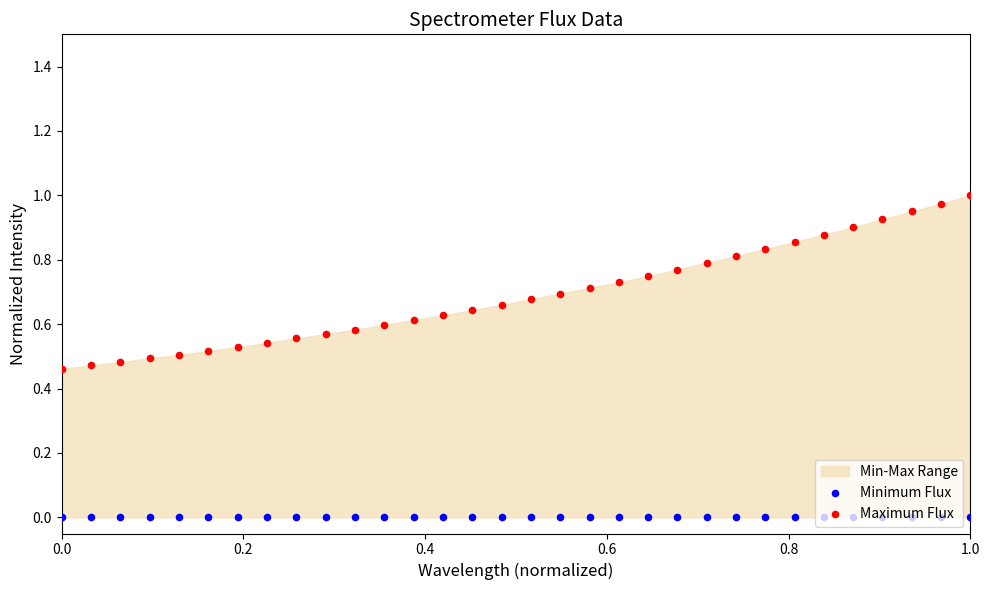

Which series reaches the maximum Y coordinate?

Maximum Flux